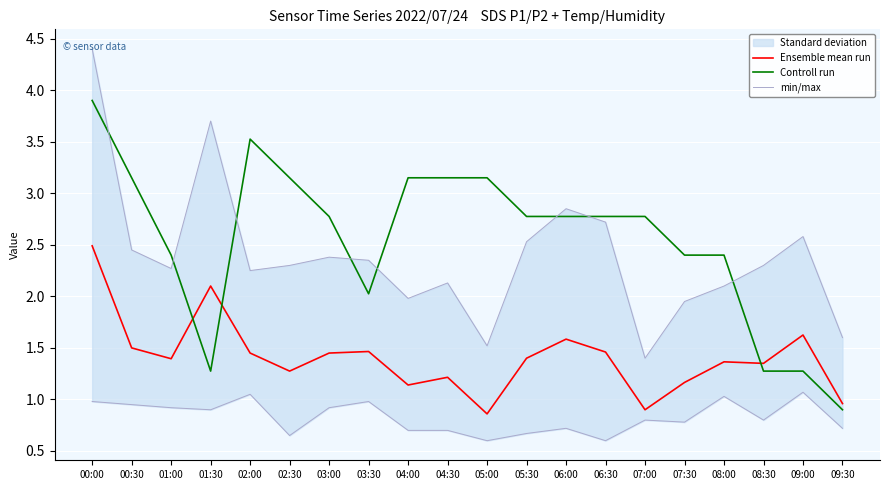

Reading left to right, what are all the values shown in this chart?

Ensemble mean run: 00:00=2.5	00:30=1.5	01:00=1.4	01:30=2.1	02:00=1.4	02:30=1.3	03:00=1.4	03:30=1.5	04:00=1.1	04:30=1.2	05:00=0.9	05:30=1.4	06:00=1.6	06:30=1.5	07:00=0.9	07:30=1.2	08:00=1.4	08:30=1.4	09:00=1.6	09:30=1.0
Controll run: 00:00=3.9	00:30=3.2	01:00=2.4	01:30=1.3	02:00=3.5	02:30=3.2	03:00=2.8	03:30=2.0	04:00=3.2	04:30=3.2	05:00=3.2	05:30=2.8	06:00=2.8	06:30=2.8	07:00=2.8	07:30=2.4	08:00=2.4	08:30=1.3	09:00=1.3	09:30=0.9
min/max: 00:00=4.4	00:30=2.5	01:00=2.3	01:30=3.7	02:00=2.2	02:30=2.3	03:00=2.4	03:30=2.4	04:00=2.0	04:30=2.1	05:00=1.5	05:30=2.5	06:00=2.9	06:30=2.7	07:00=1.4	07:30=1.9	08:00=2.1	08:30=2.3	09:00=2.6	09:30=1.6